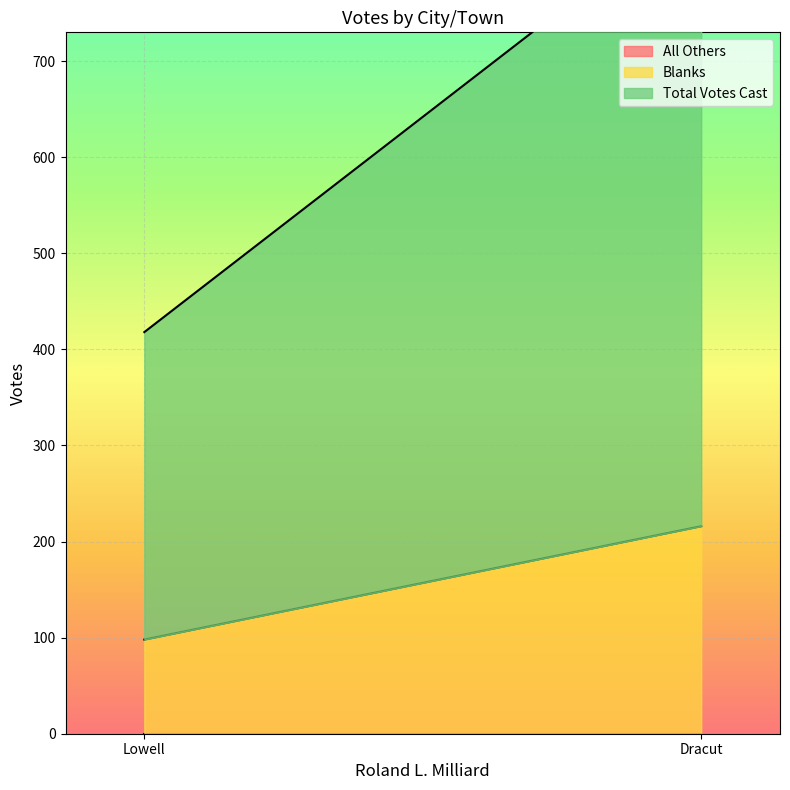

Is it true that Blanks equals 216 at Dracut?

True